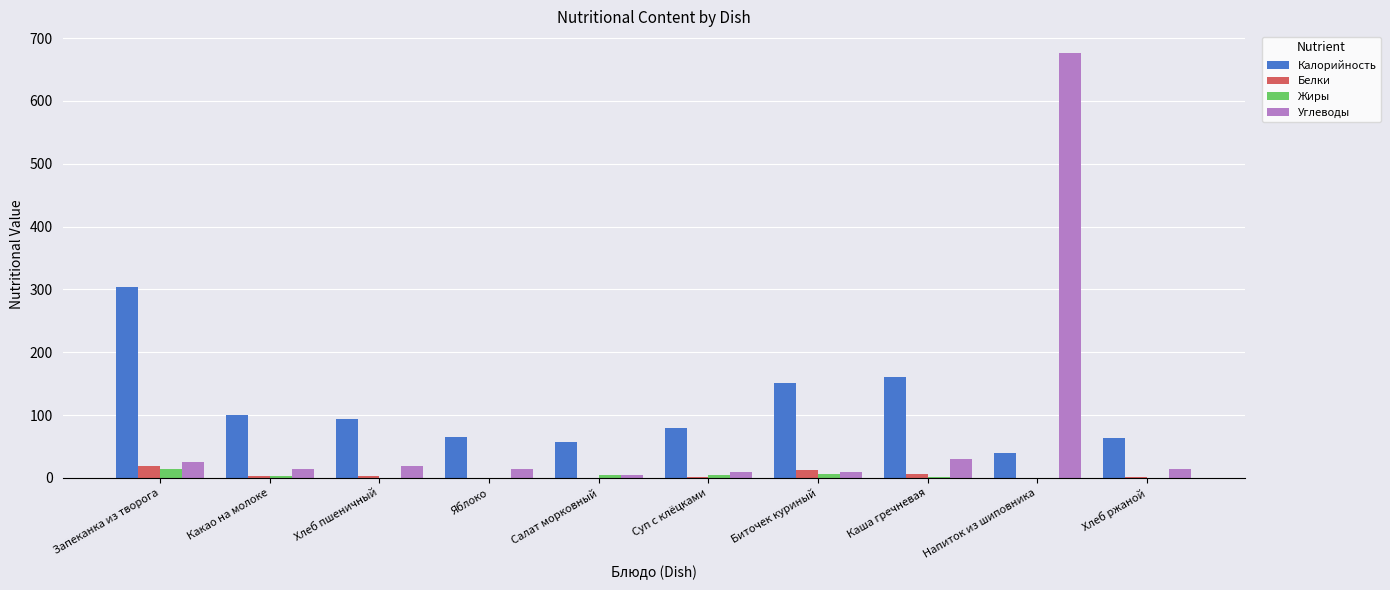

Which series changed the most between Какао на молоке and Биточек куриный?

Калорийность